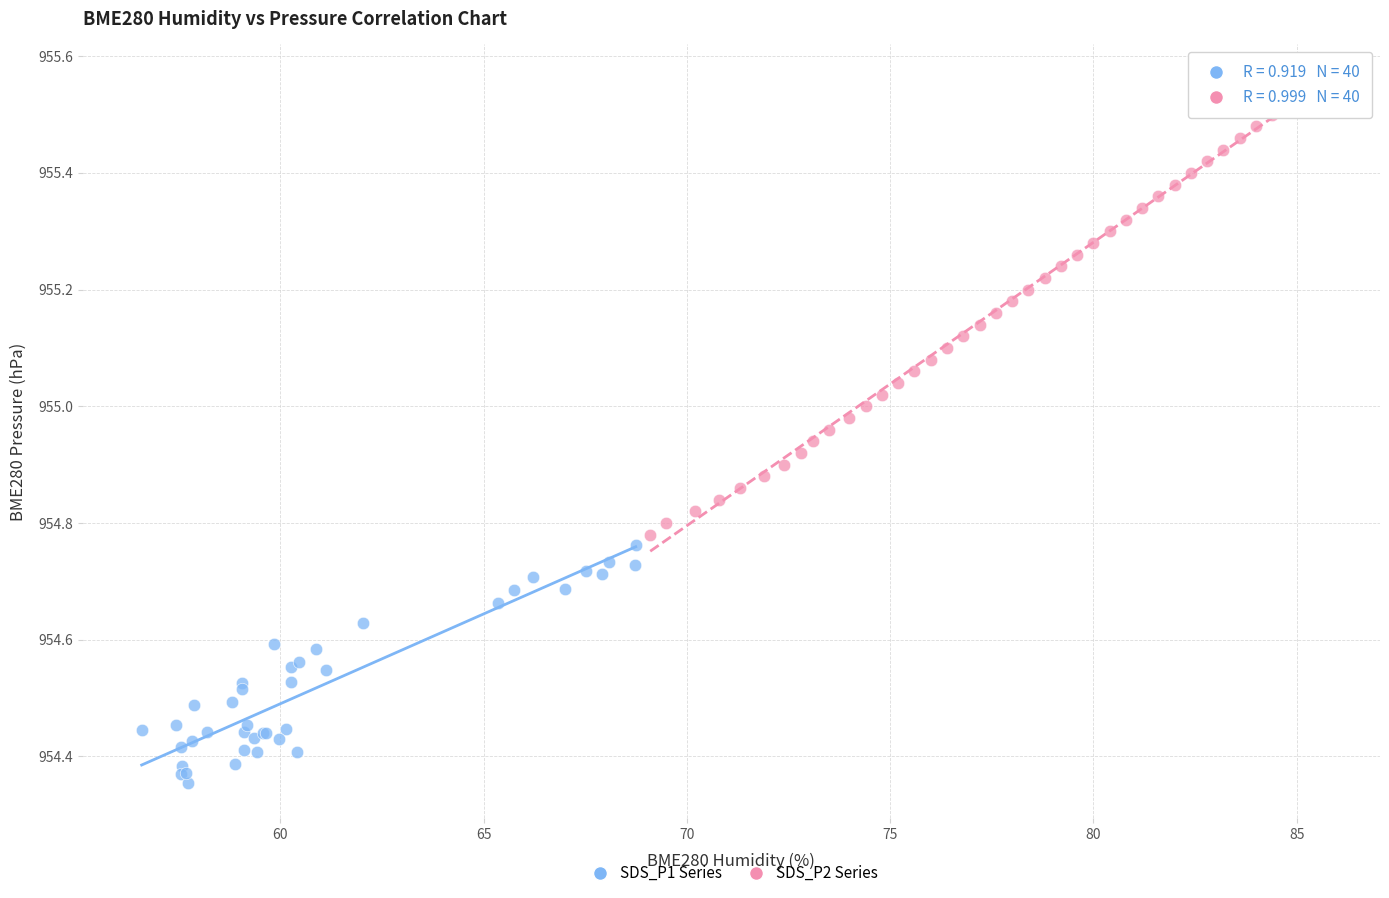

Which series reaches the minimum Y coordinate?

SDS_P1 Series